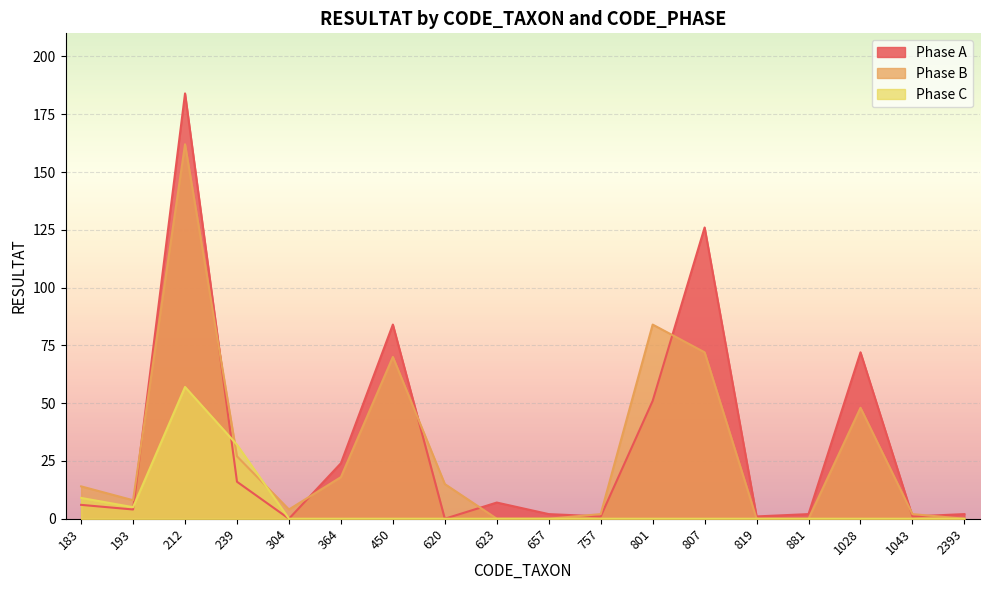

At which category does Phase A reach its first local valley?

193